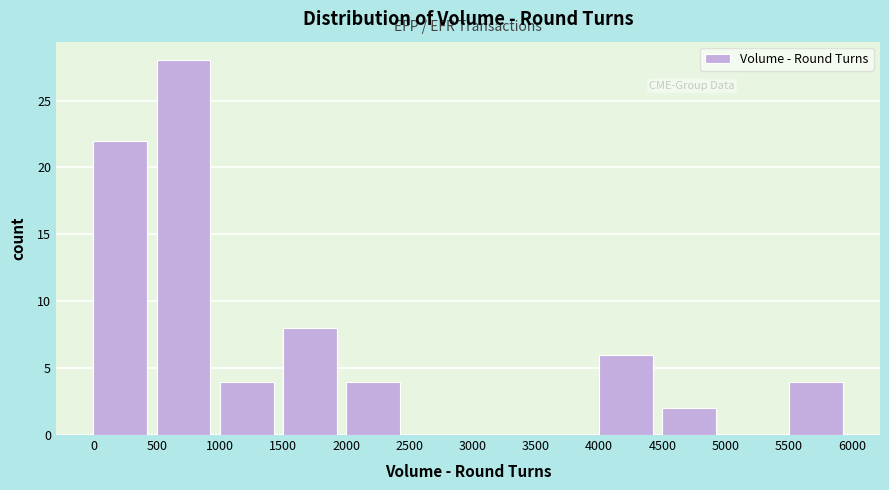

Reading left to right, transcribe this chart: for each bar, give the range it covers on the x-axis and its height. The values are not printed on the chart, so give them approximately, as read against the axis.

0 to 500: 22
500 to 1000: 28
1000 to 1500: 4
1500 to 2000: 8
2000 to 2500: 4
2500 to 3000: 0
3000 to 3500: 0
3500 to 4000: 0
4000 to 4500: 6
4500 to 5000: 2
5000 to 5500: 0
5500 to 6000: 4